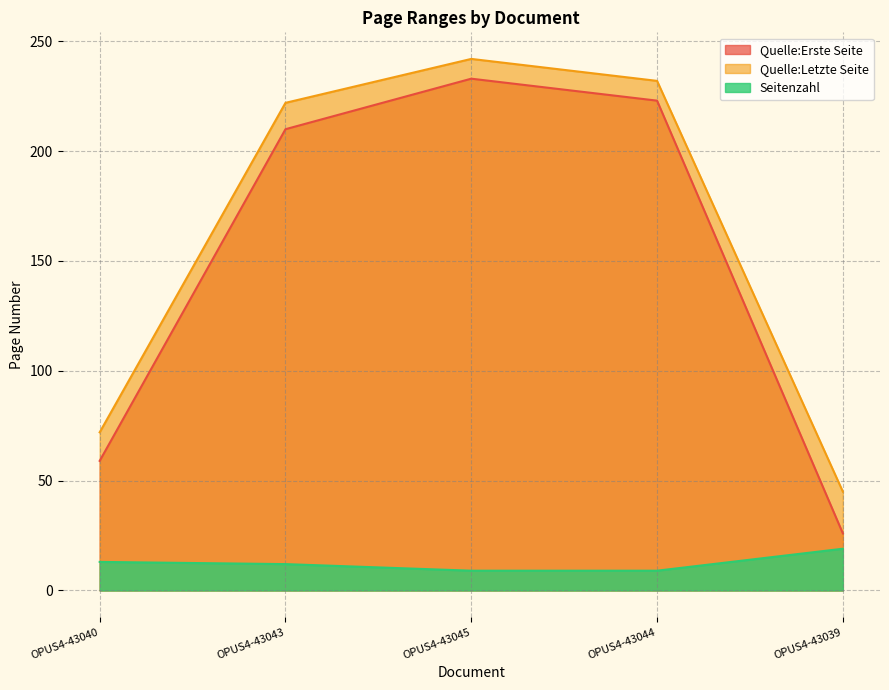

Where is the first local maximum for Quelle:Letzte Seite?

OPUS4-43045